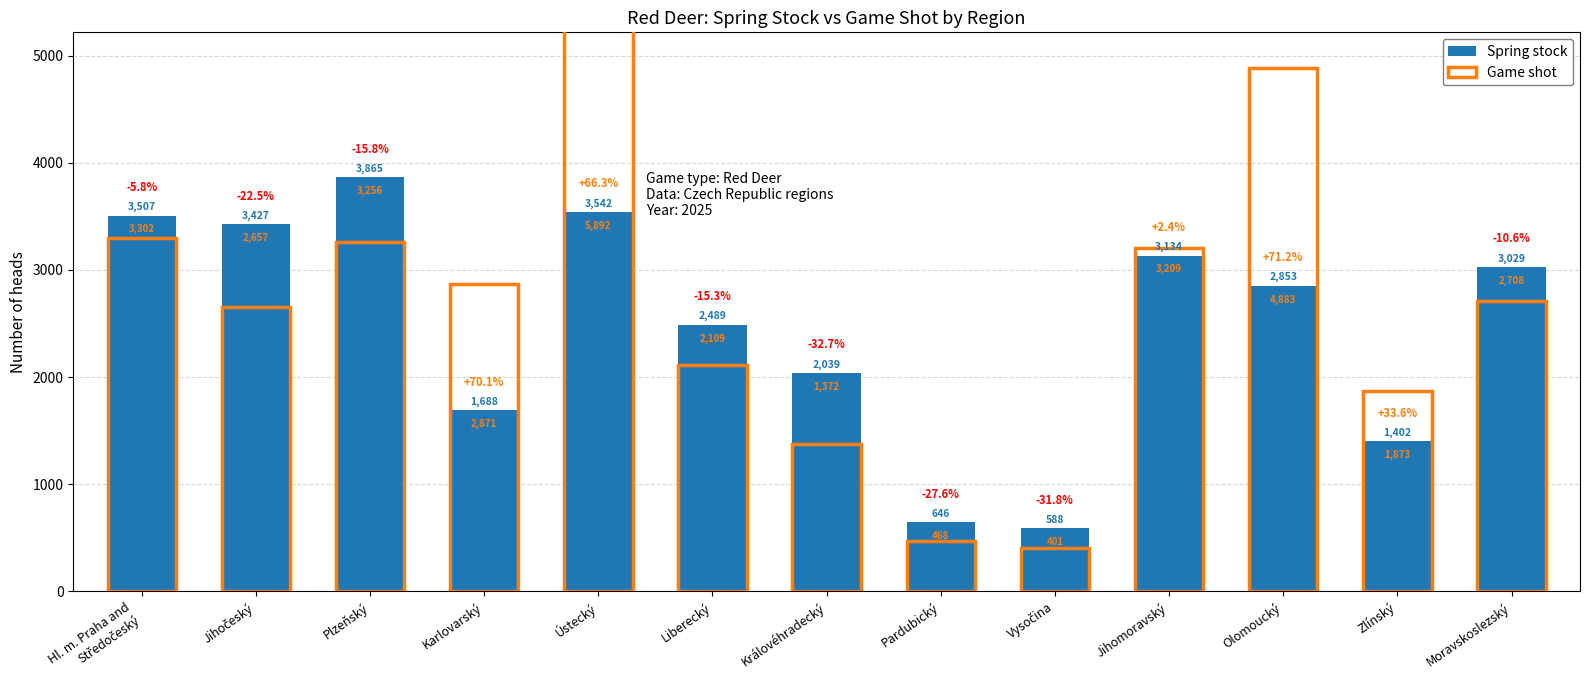

How many values in the Spring stock series exceed 2853?

6